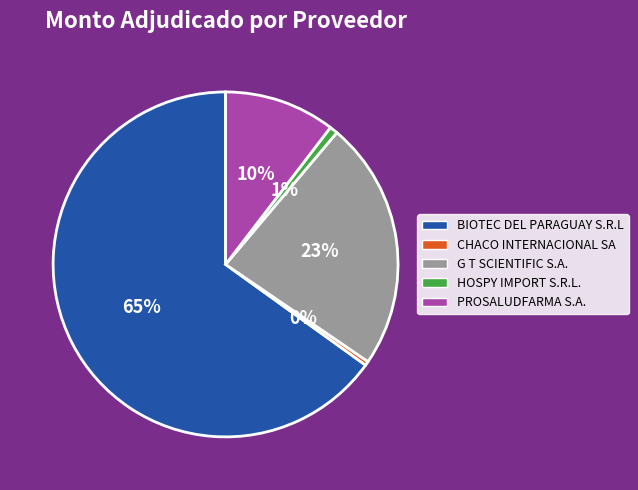

The CHACO INTERNACIONAL SA slice represents 0% of the pie. True or false?

True